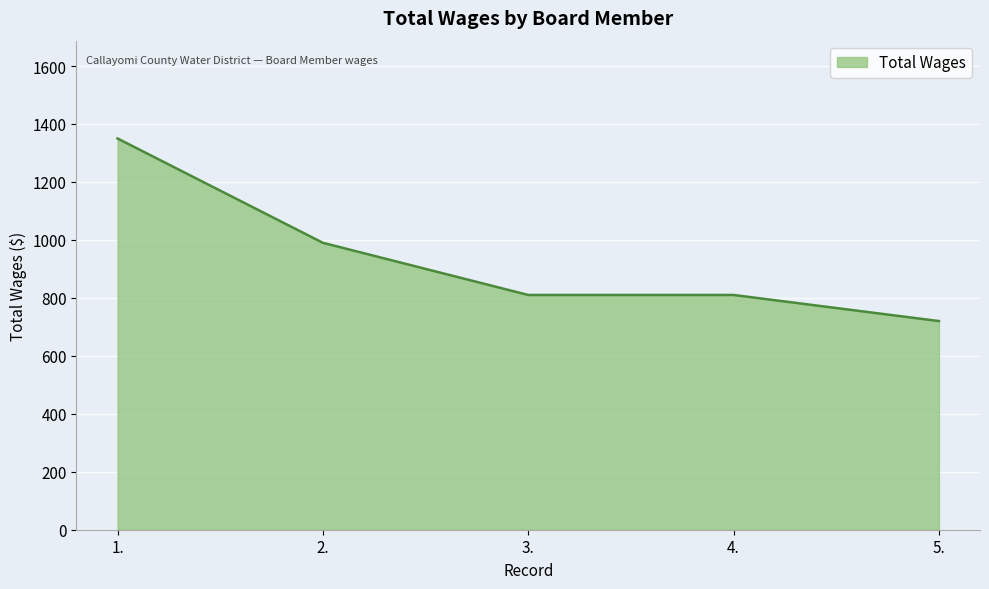

How many lines are shown in the chart?

1